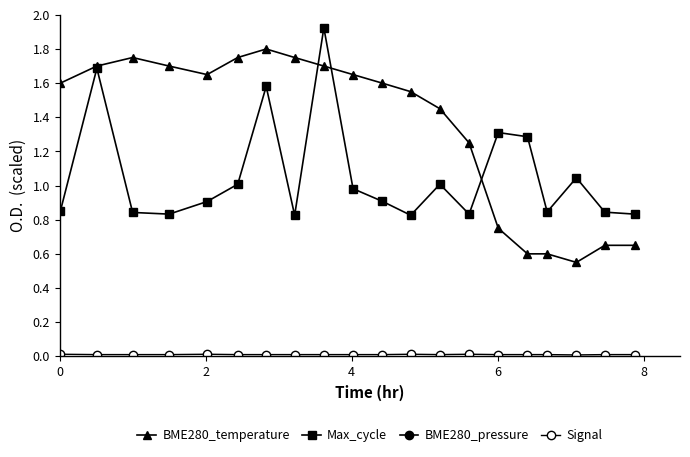

How many series are shown in this chart?

4